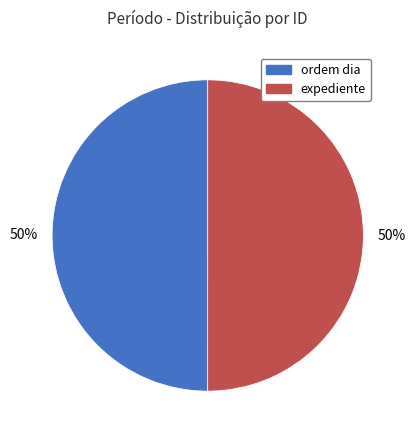

To the nearest percent, what is the combined percentage of expediente and ordem dia?

100%